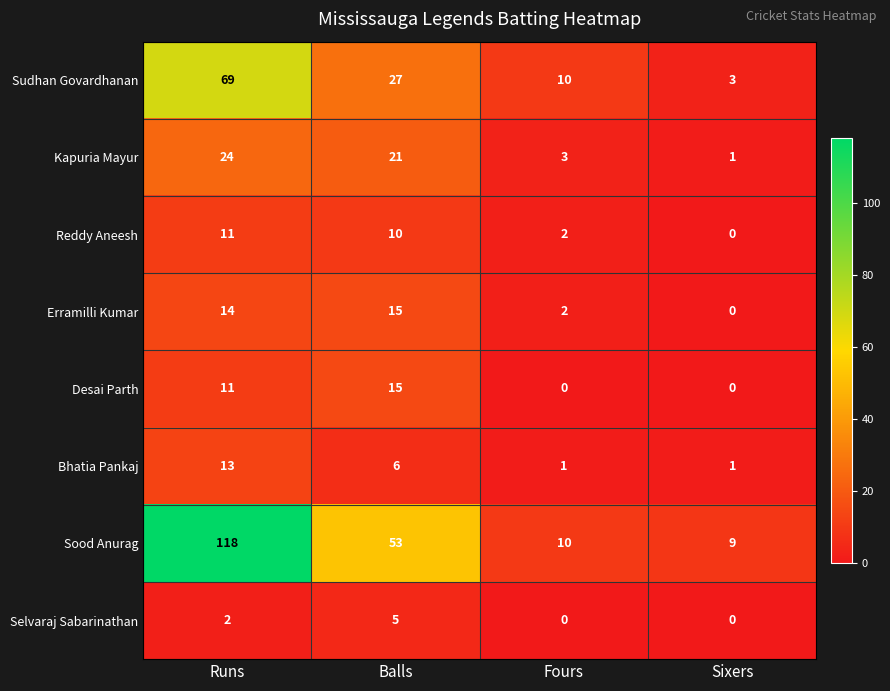

Which series changed the most between Balls and Sixers?

Sood Anurag